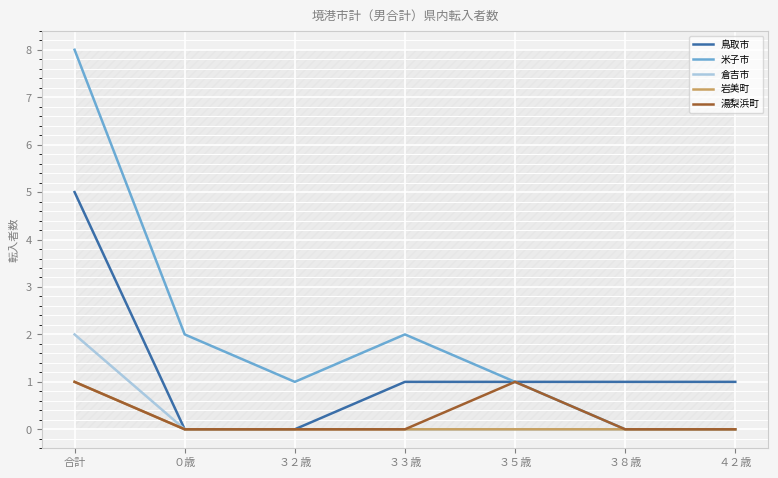

List the series in order of their peak value, lowest first.

岩美町, 湯梨浜町, 倉吉市, 鳥取市, 米子市